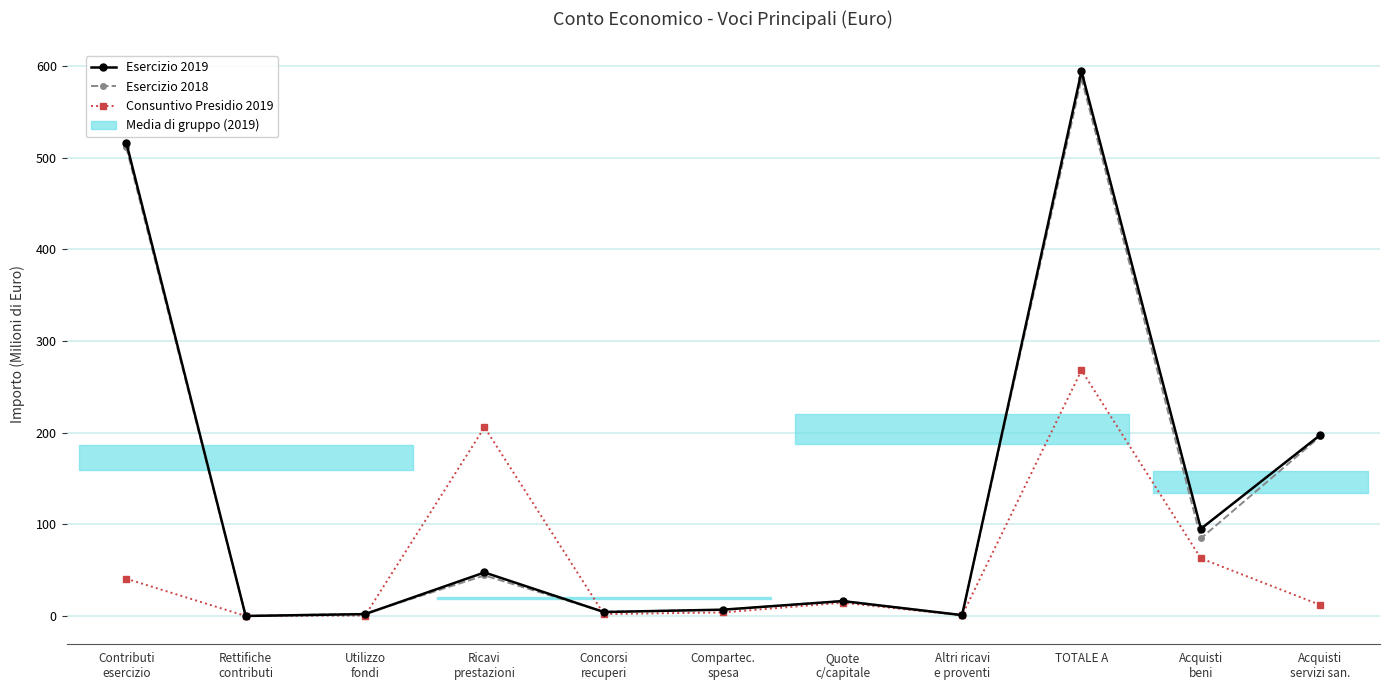

Between Rettifiche
contributi and Concorsi
recuperi, which is larger?

Concorsi
recuperi